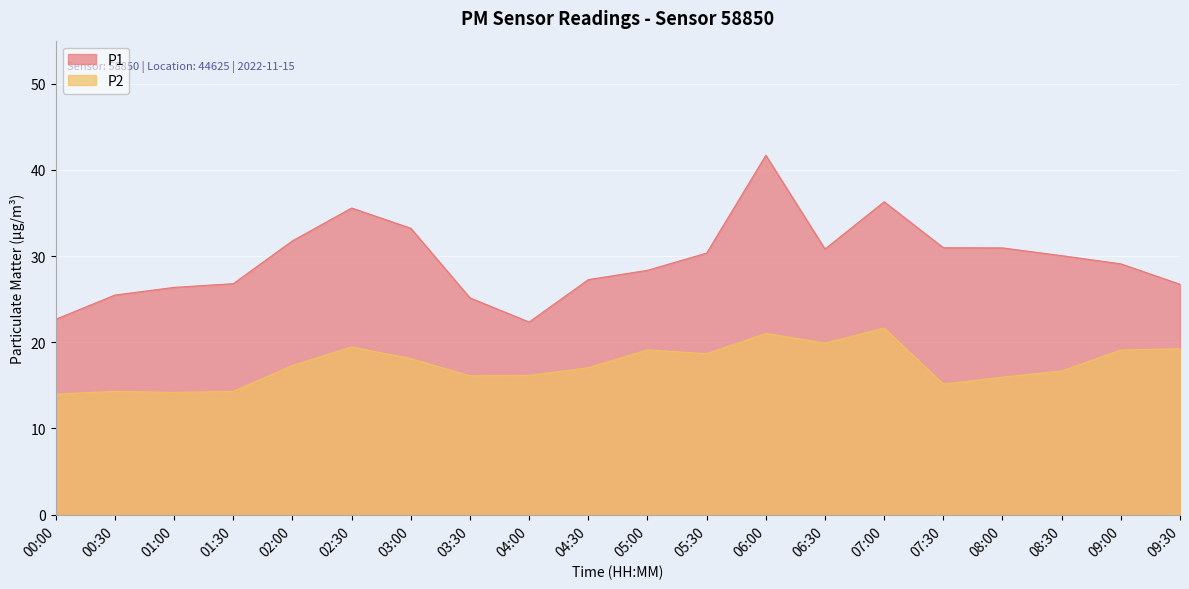

What is the sum of all P1 values?

592.0